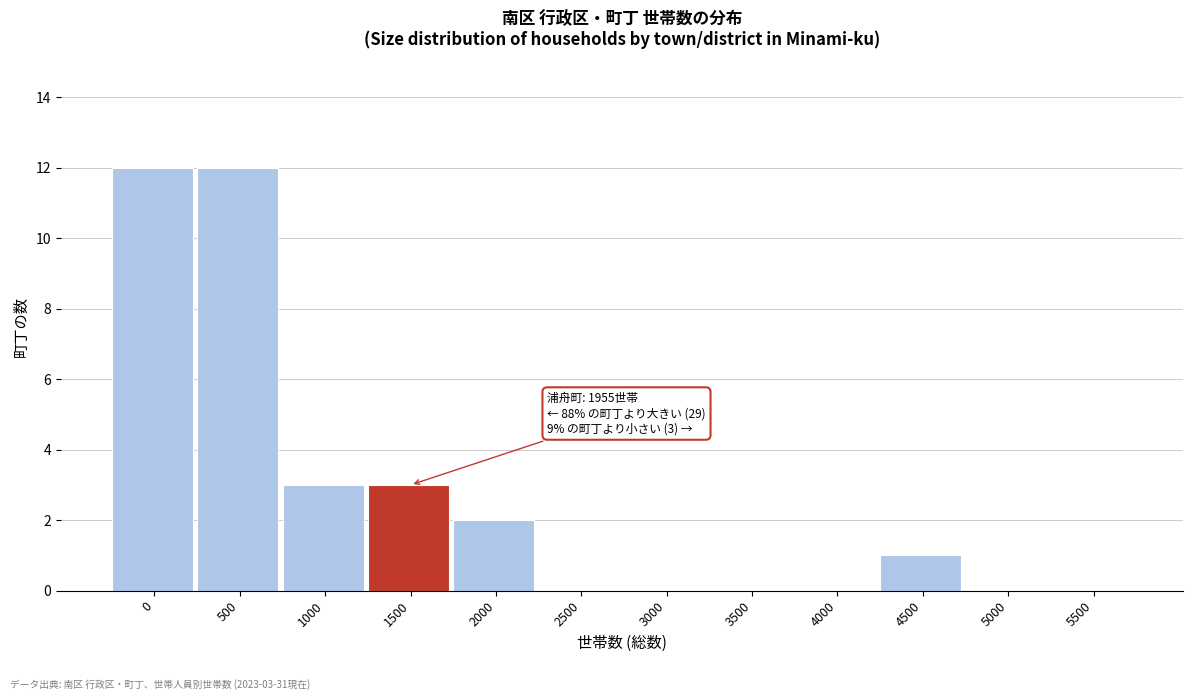

What is the sum of the values at 2500 and 1500?

3